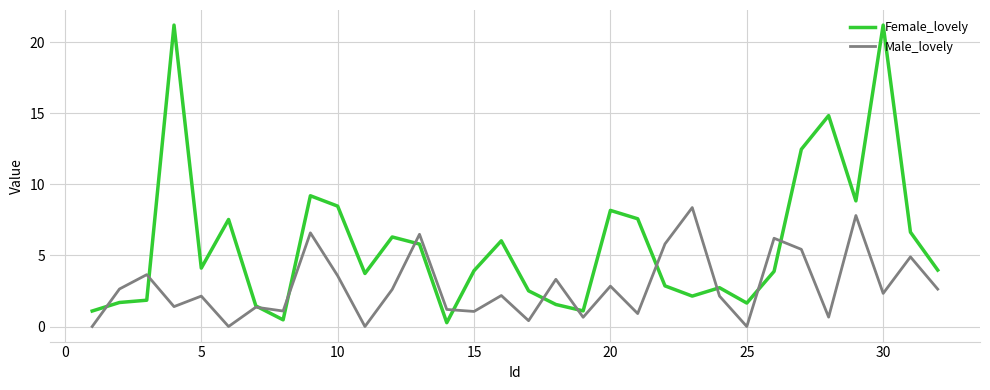

Which series has the widest spread of values?

Female_lovely